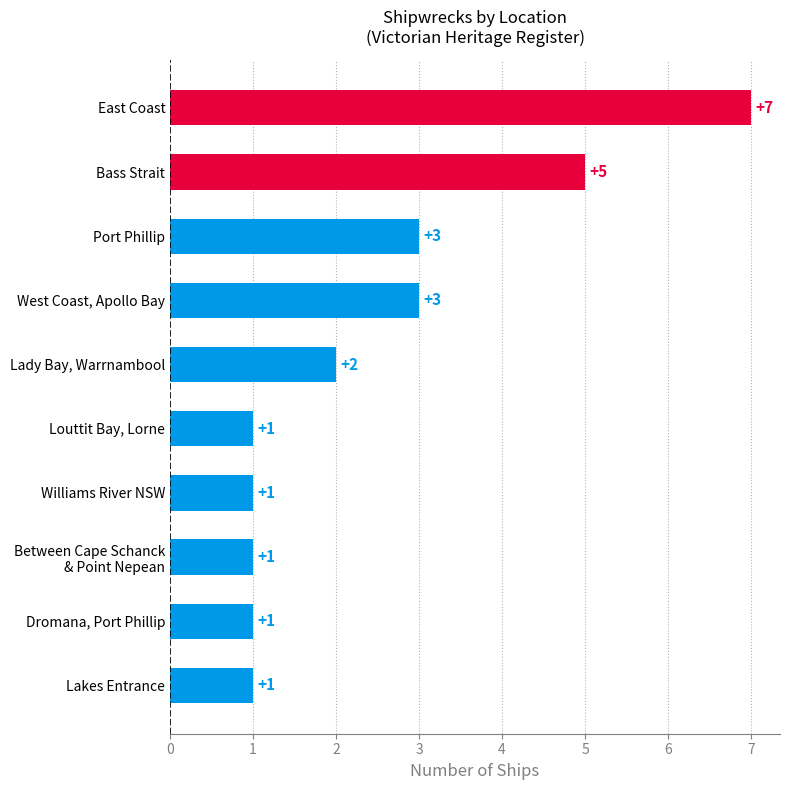

What is the sum of all values?

25